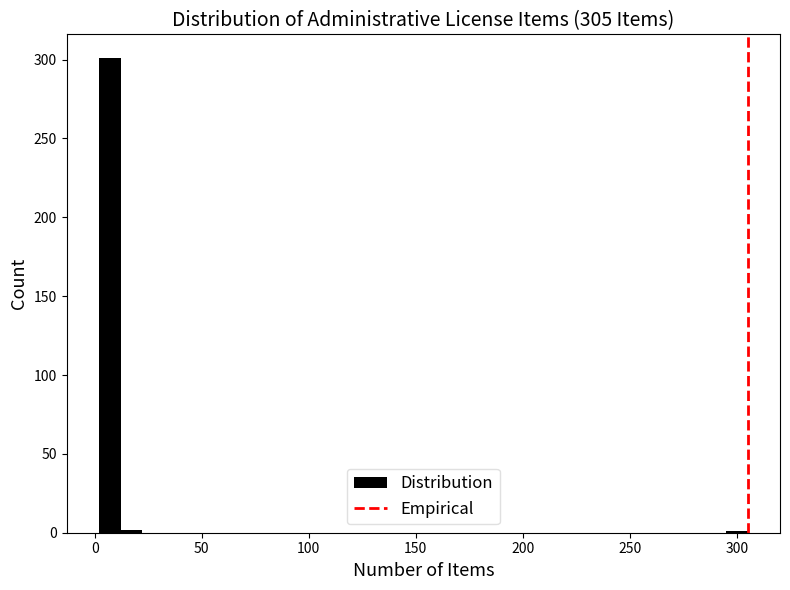

Around what value on the x-axis is the tallest bar? Give the approximate position of its centre, as read against the axis.

5